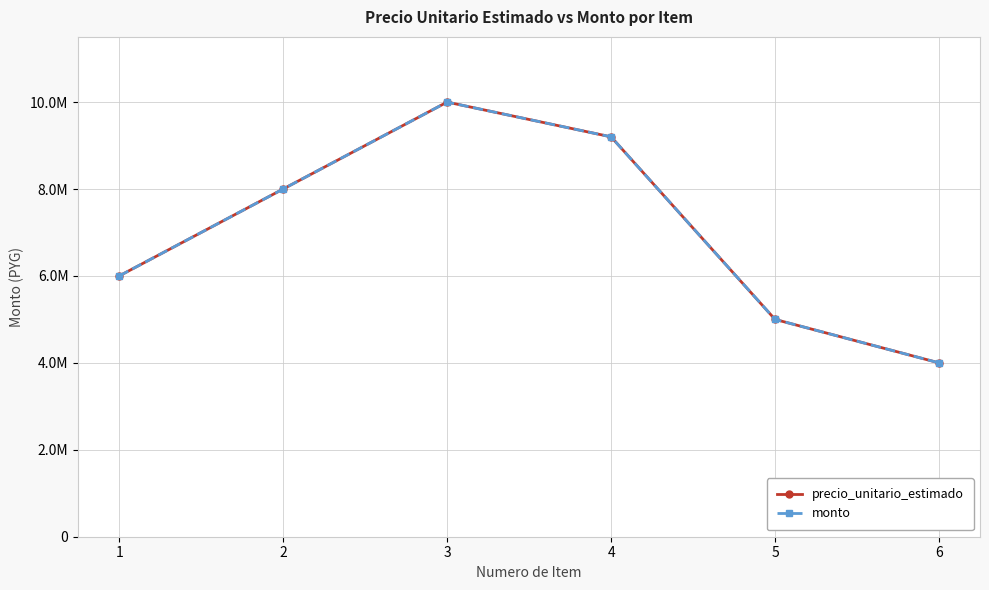

Is this an area chart (filled region under the line)?

No